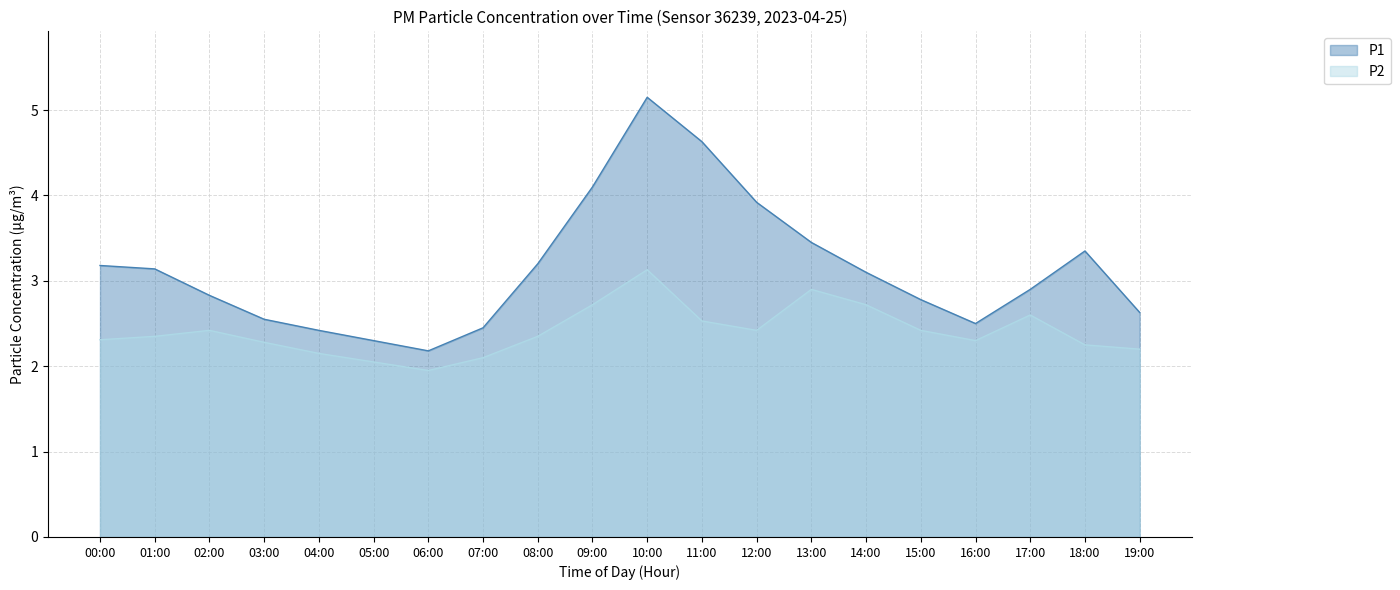

Which series changed the most between 04:00 and 13:00?

P1